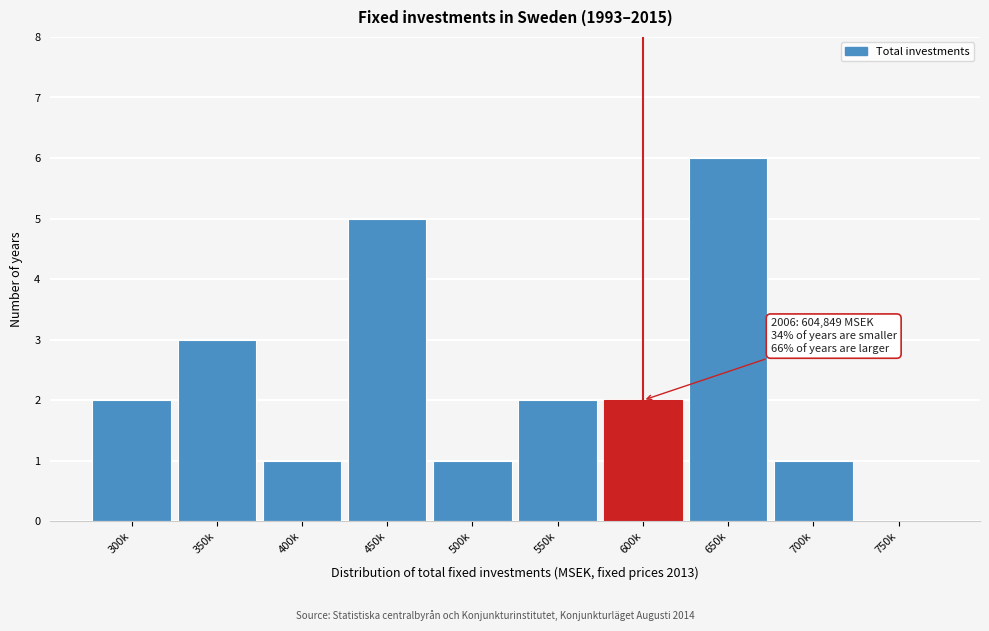

Reading left to right, what are all the values shown in this chart?

300k=2	350k=3	400k=1	450k=5	500k=1	550k=2	600k=2	650k=6	700k=1	750k=0